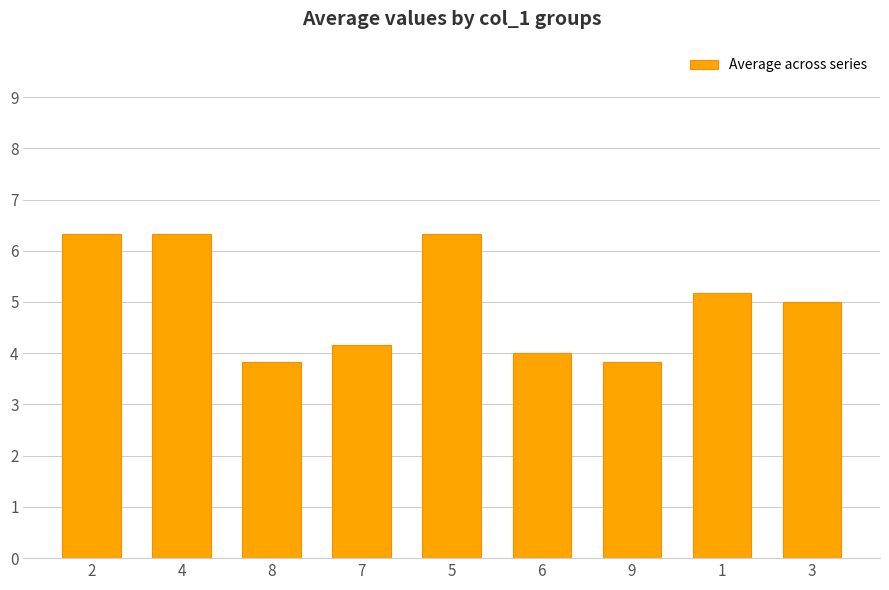

Reading left to right, transcribe all the data shown in this chart.

2=6.3	4=6.3	8=3.8	7=4.2	5=6.3	6=4.0	9=3.8	1=5.2	3=5.0